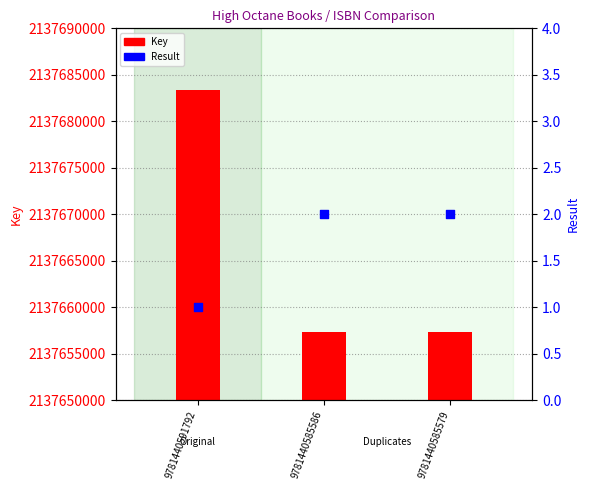

What are all the series names shown in the legend?

Key, Result